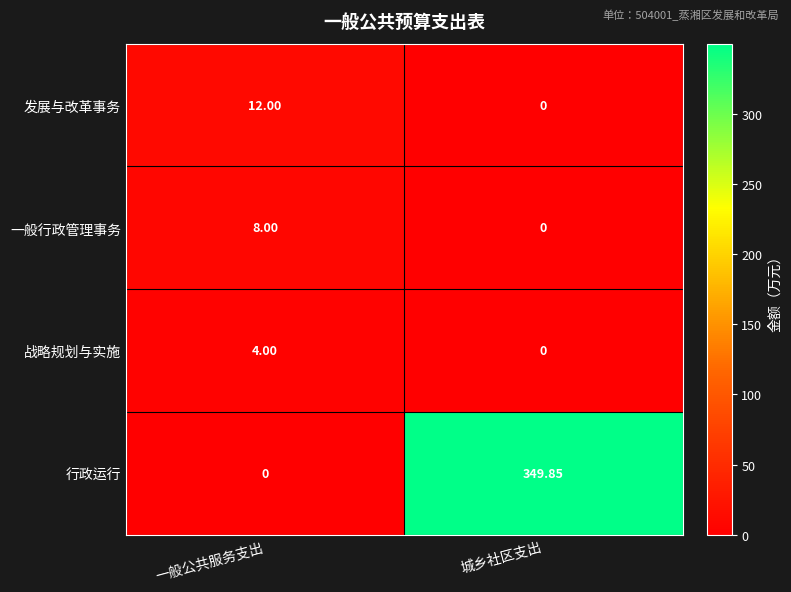

At which label does 行政运行 first exceed 349?

城乡社区支出